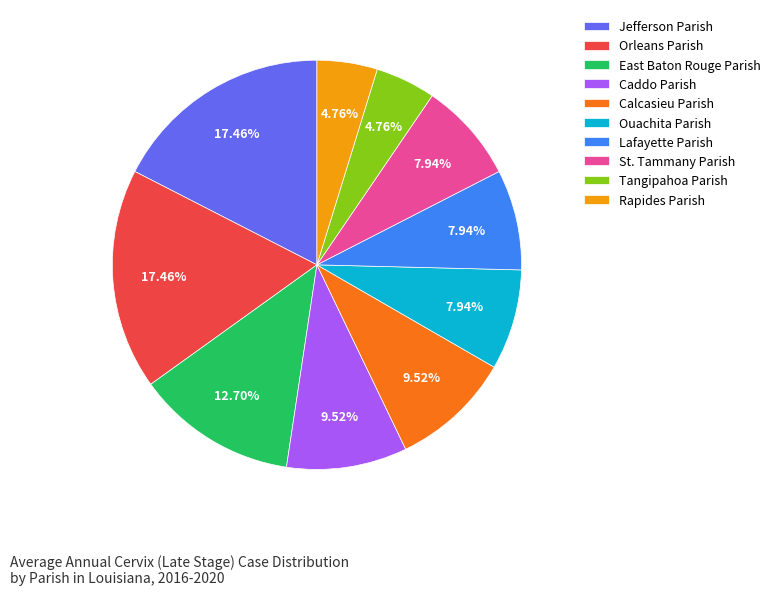

Which has a higher value, Ouachita Parish or Rapides Parish?

Ouachita Parish